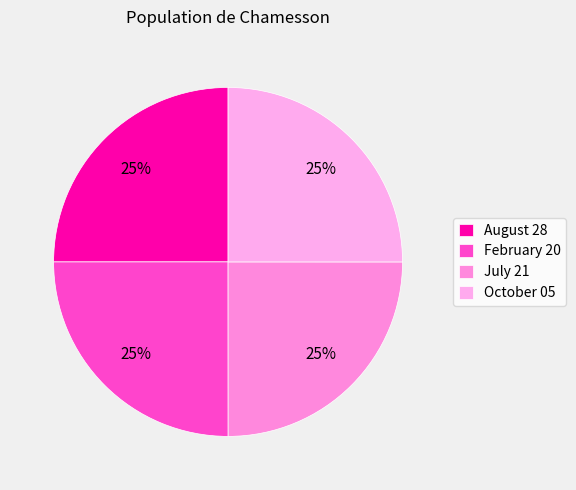

Is there a majority slice in this chart?

No